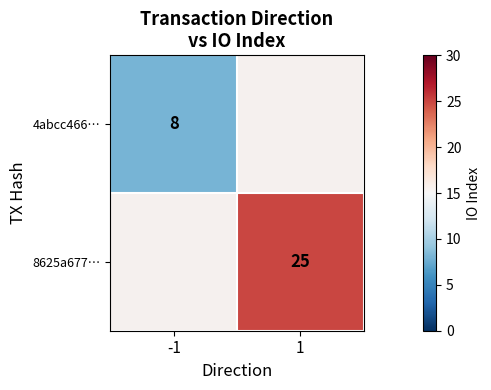

What is the greatest value displayed?

25.0